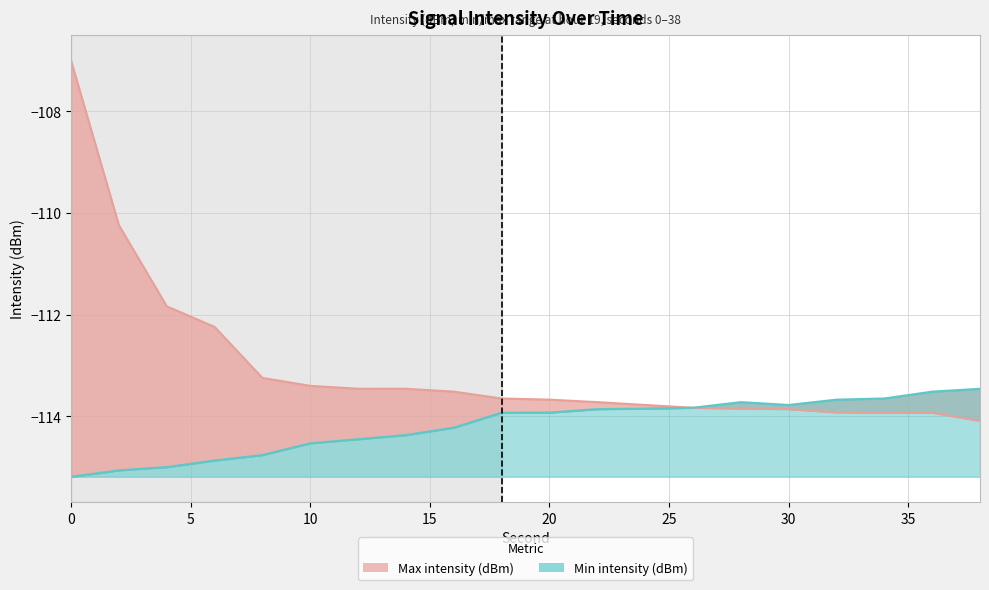

What is the difference between the second highest and minimum values in the Min intensity (dBm) series?

1.7